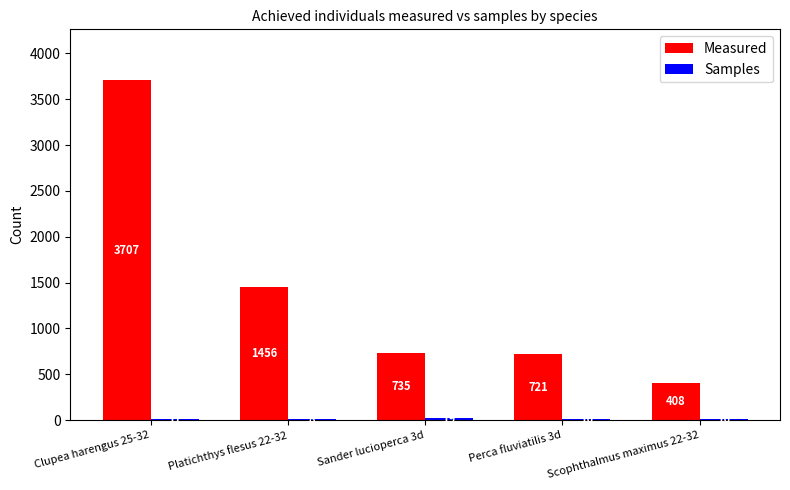

The value of Measured at Platichthys flesus 22-32 is 1456. True or false?

True